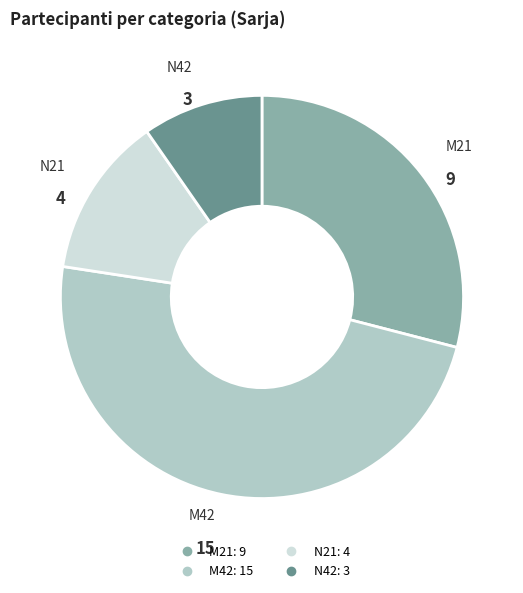

Which category has the biggest portion of the pie?

M42